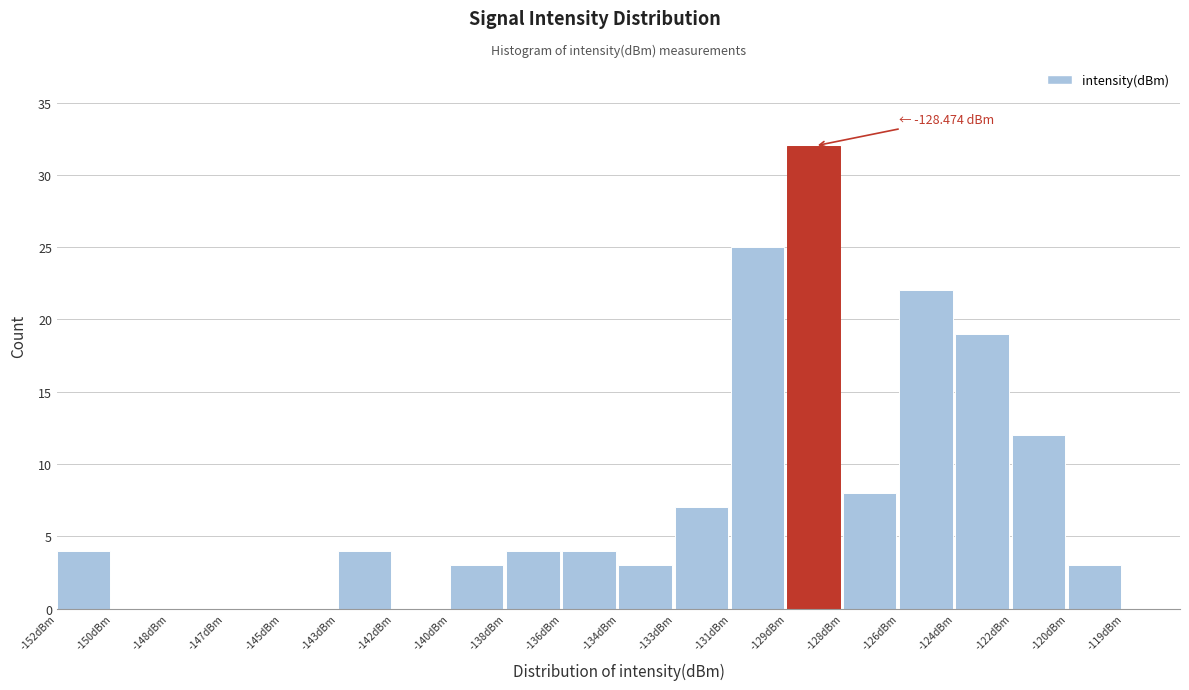

Reading left to right, list all the values displayed in this chart.

-152dBm=4	-150dBm=0	-148dBm=0	-147dBm=0	-145dBm=0	-143dBm=4	-142dBm=0	-140dBm=3	-138dBm=4	-136dBm=4	-134dBm=3	-133dBm=7	-131dBm=25	-129dBm=32	-128dBm=8	-126dBm=22	-124dBm=19	-122dBm=12	-120dBm=3	-119dBm=0